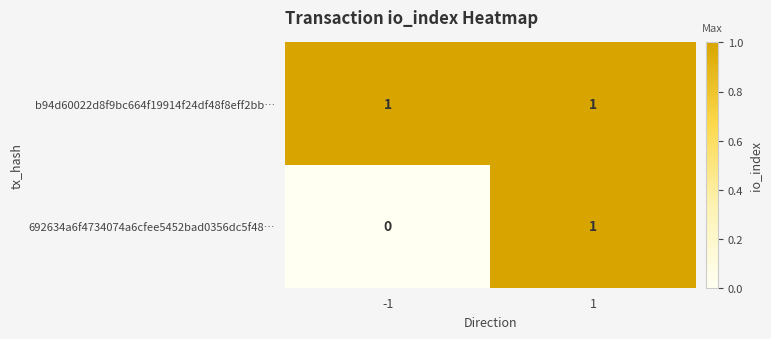

The 692634a6f4734074a6cfee5452bad0356dc5f48… series shows 0 at 1. True or false?

False